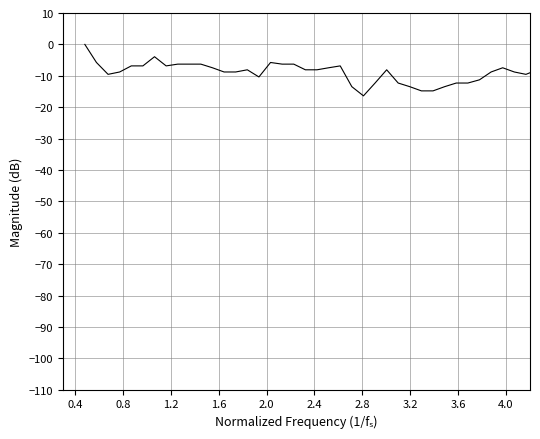

What is the smallest value displayed?

-16.4